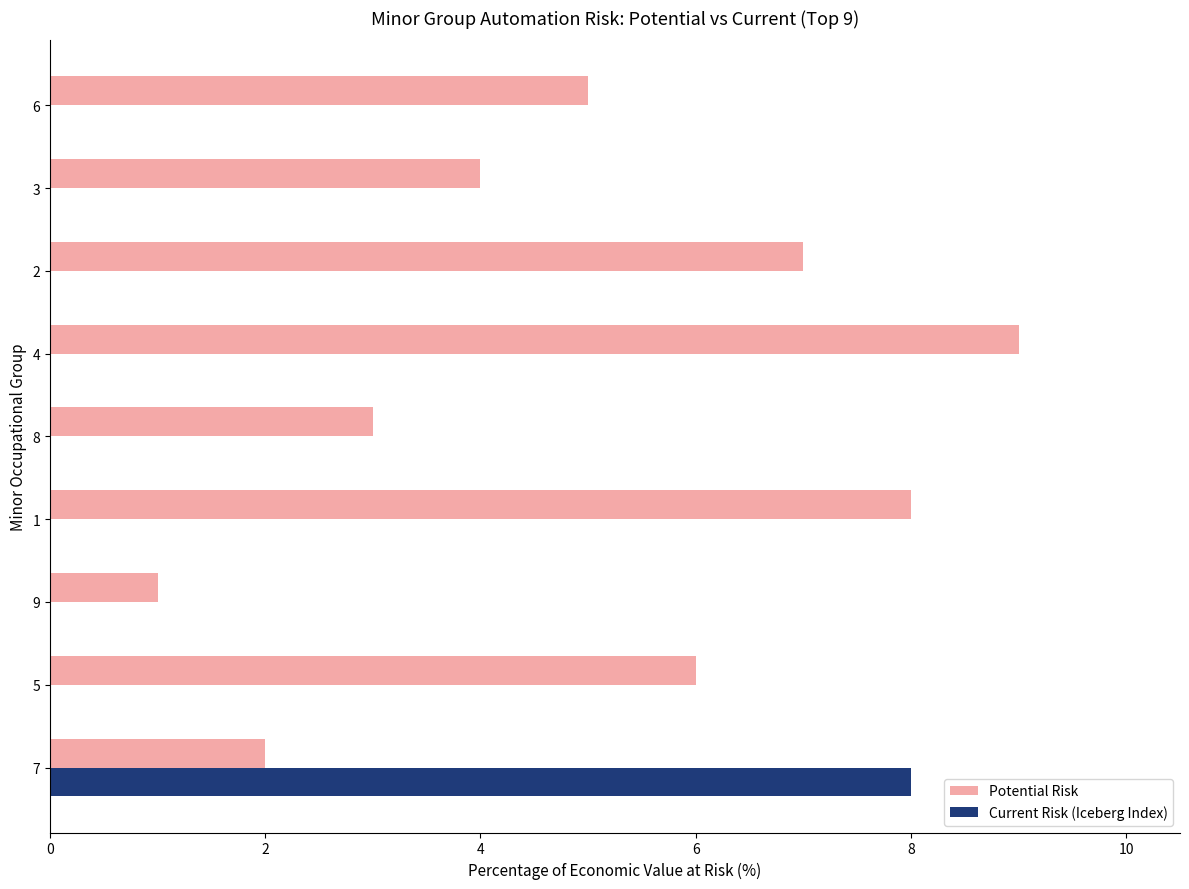

What are all the series names shown in the legend?

Potential Risk, Current Risk (Iceberg Index)